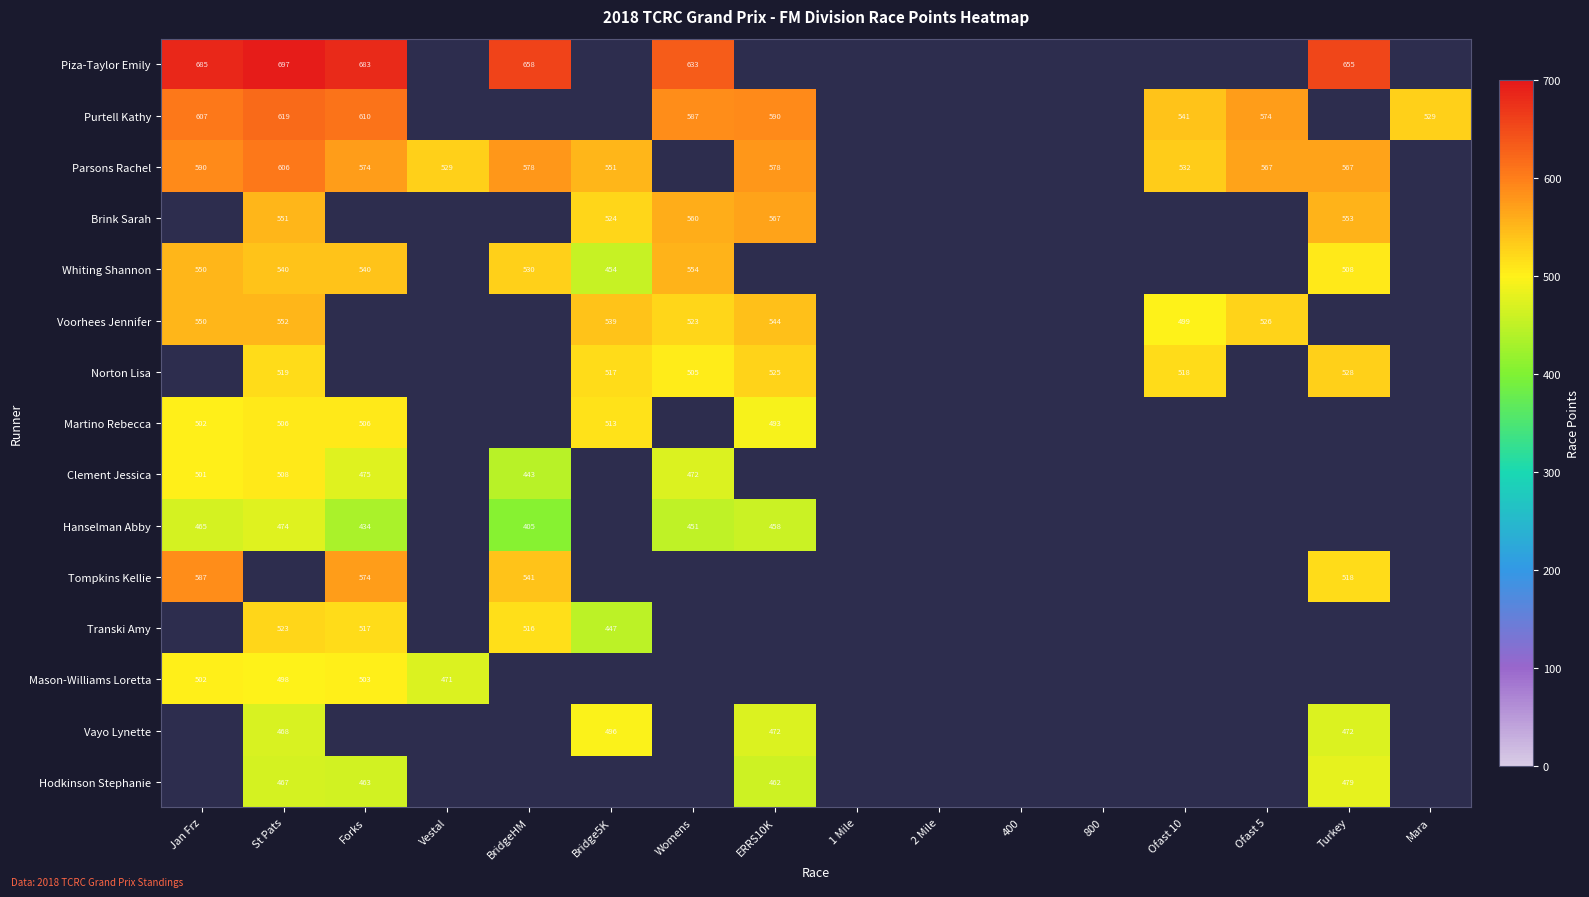

True or false: Parsons Rachel has a value of 578 at ERRS10K.

True